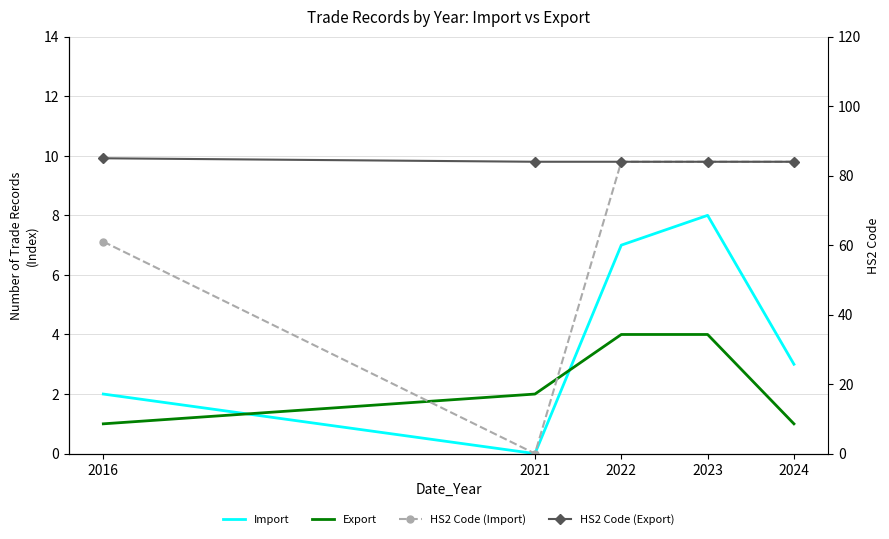

Reading left to right, transcribe all the data shown in this chart.

Import: 2016=2	2021=0	2022=7	2023=8	2024=3
Export: 2016=1	2021=2	2022=4	2023=4	2024=1
HS2 Code (Import): 2016=61	2021=0	2022=84	2023=84	2024=84
HS2 Code (Export): 2016=85	2021=84	2022=84	2023=84	2024=84